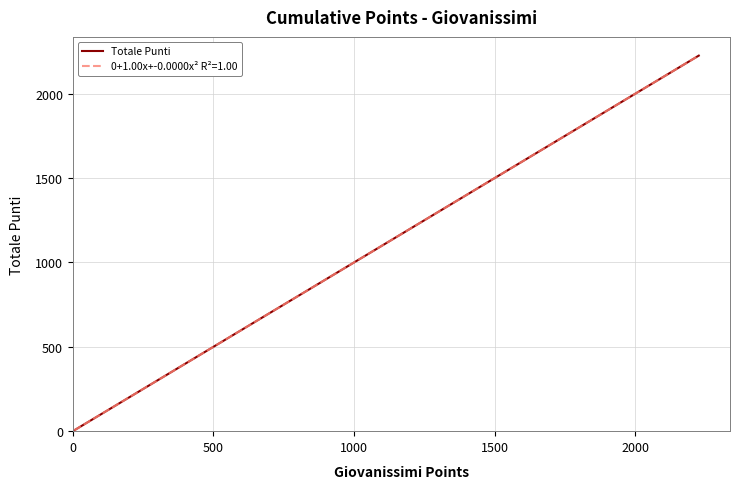

What is the highest value of the 0+1.00x+-0.0000x² R²=1.00 series?

2226.0